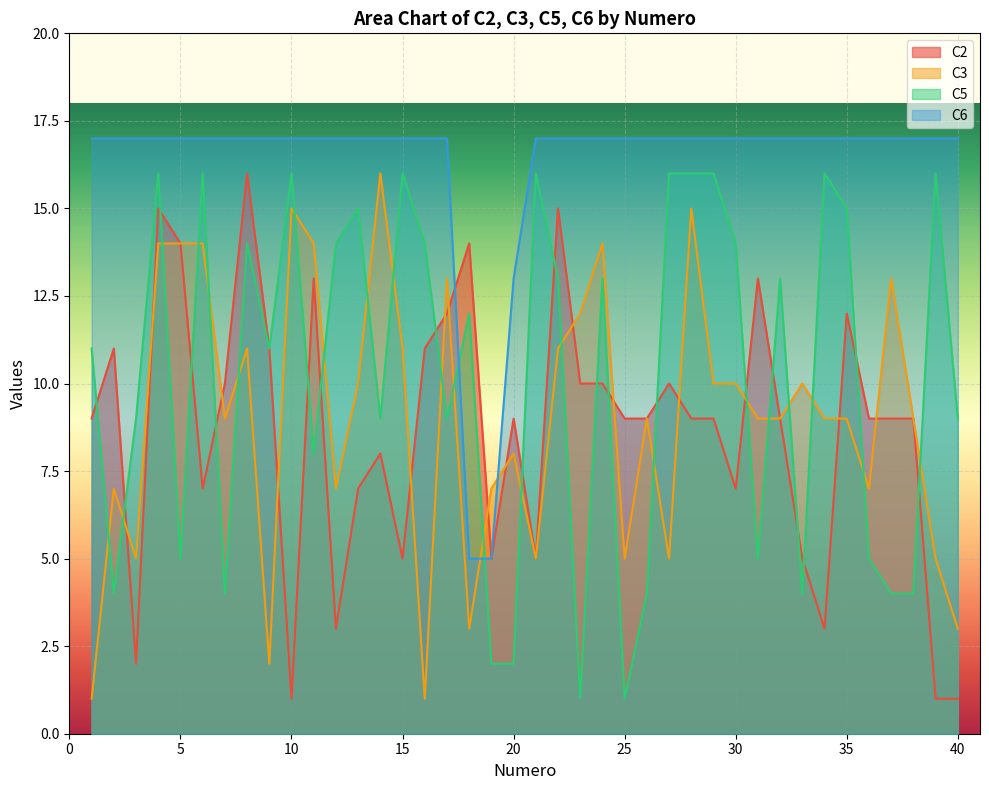

What is the total value across all series at 13?

49